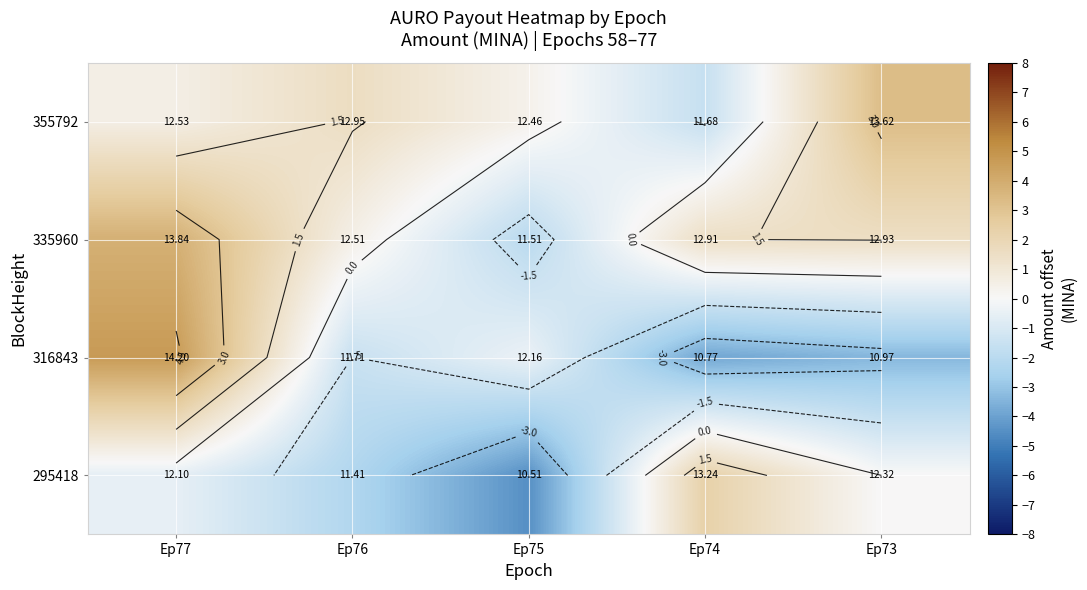

How many distinct data groups are displayed?

4